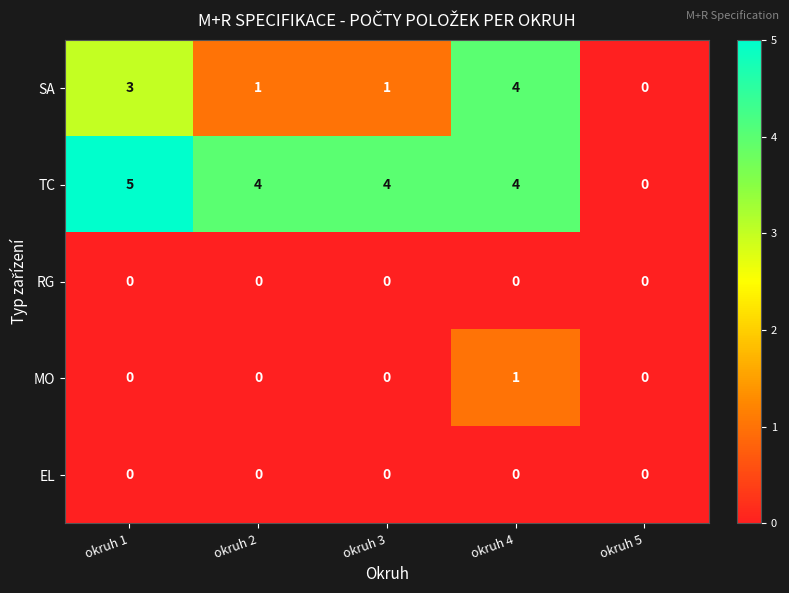

How many SA values are between 1 and 3?

3